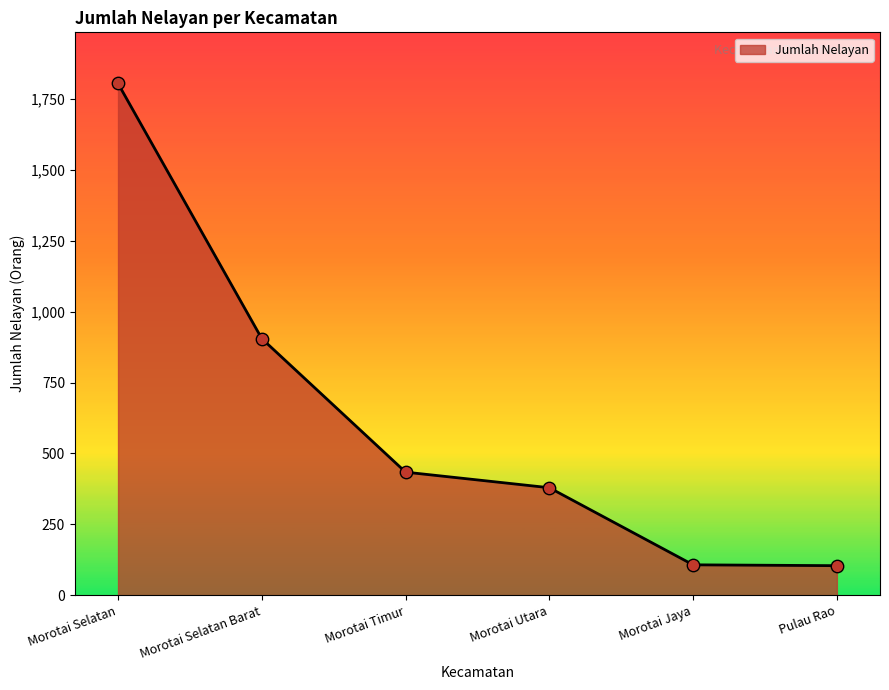

Which has a higher value, Morotai Timur or Morotai Selatan?

Morotai Selatan